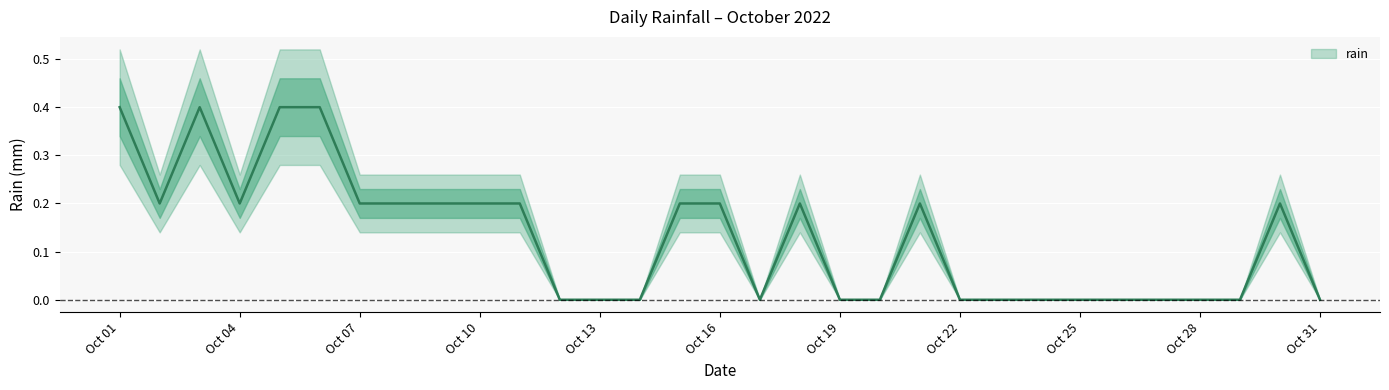

Is this an area chart (filled region under the line)?

No